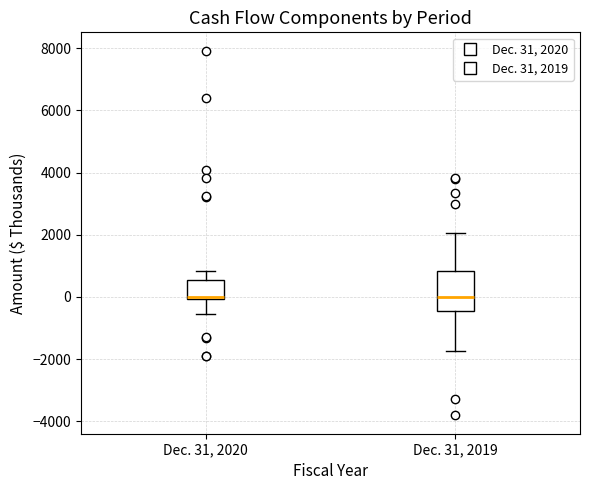

Reading left to right, read every box against the y-axis: the position of its median line, the range the box covers, and the ends of its whiskers. The values are not printed on the chart, so give them approximately, as read against the axis.

Dec. 31, 2020: median 0 (drawn on the box's lower edge), box 0 to 600, whiskers -600 to 800
Dec. 31, 2019: median 0, box -400 to 800, whiskers -1800 to 2000